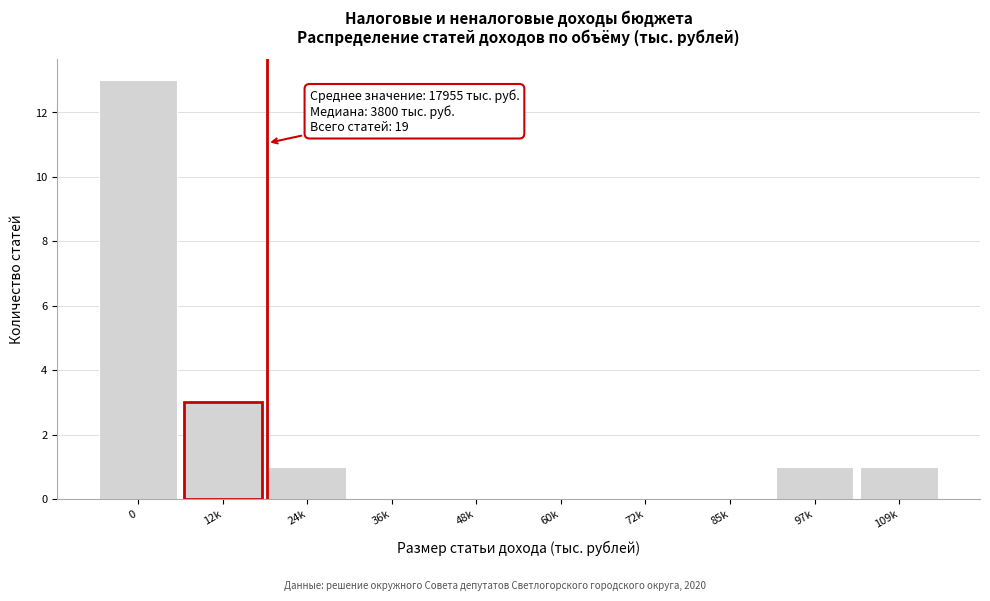

Reading left to right, extract all data points from this chart.

0=13	12k=3	24k=1	36k=0	48k=0	60k=0	72k=0	85k=0	97k=1	109k=1